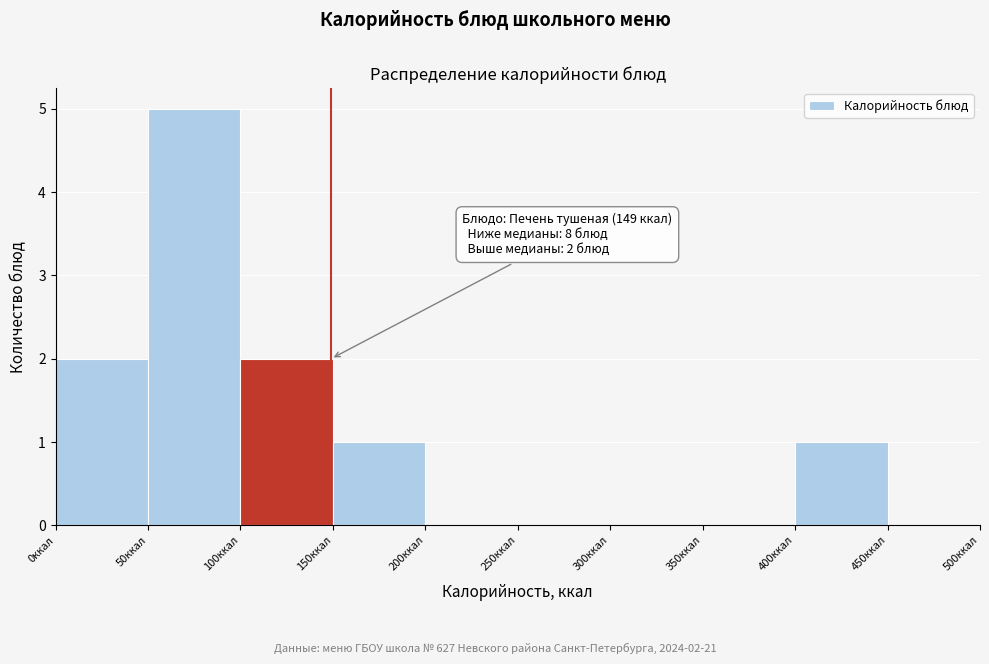

Which range on the x-axis has the tallest bar?

50 to 100